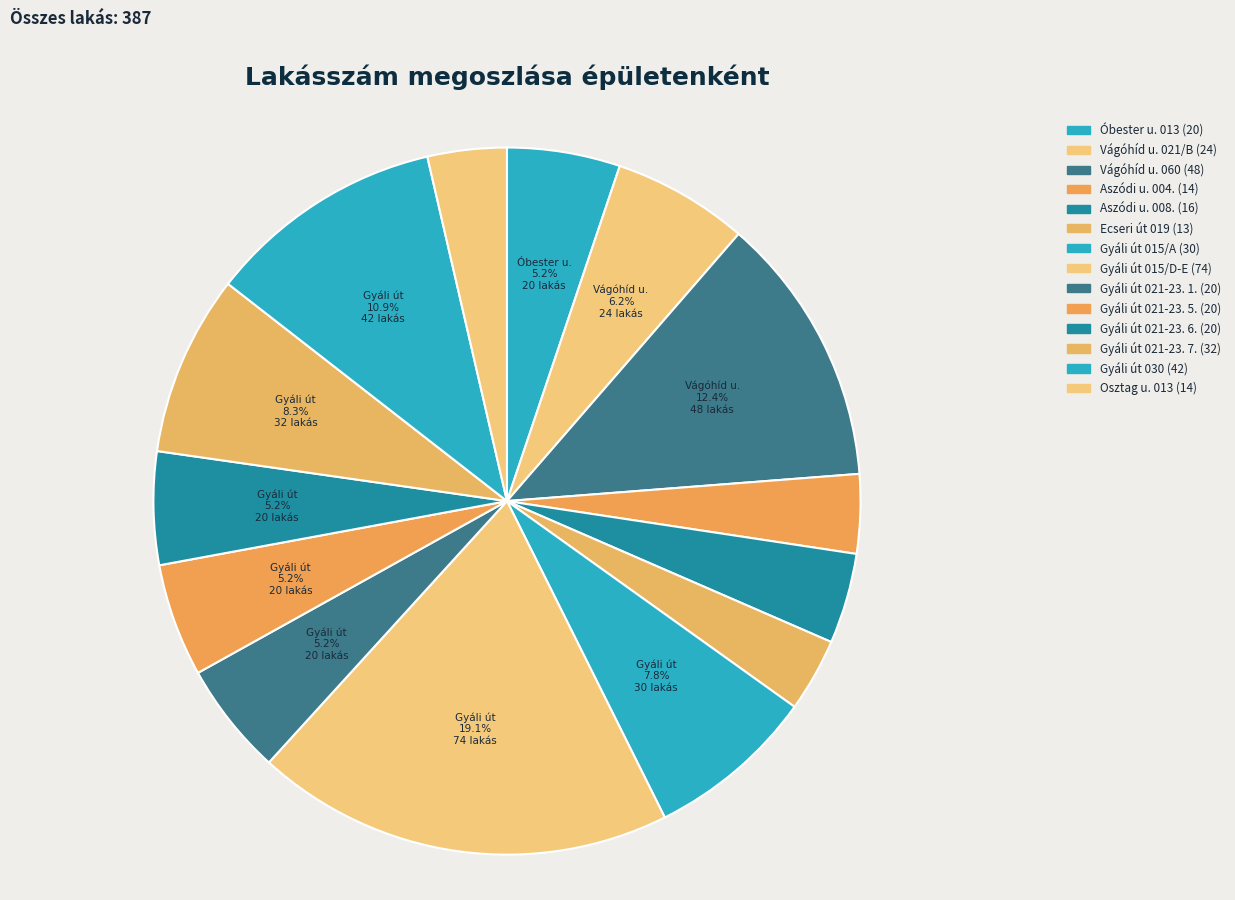

Is there a majority slice in this chart?

No